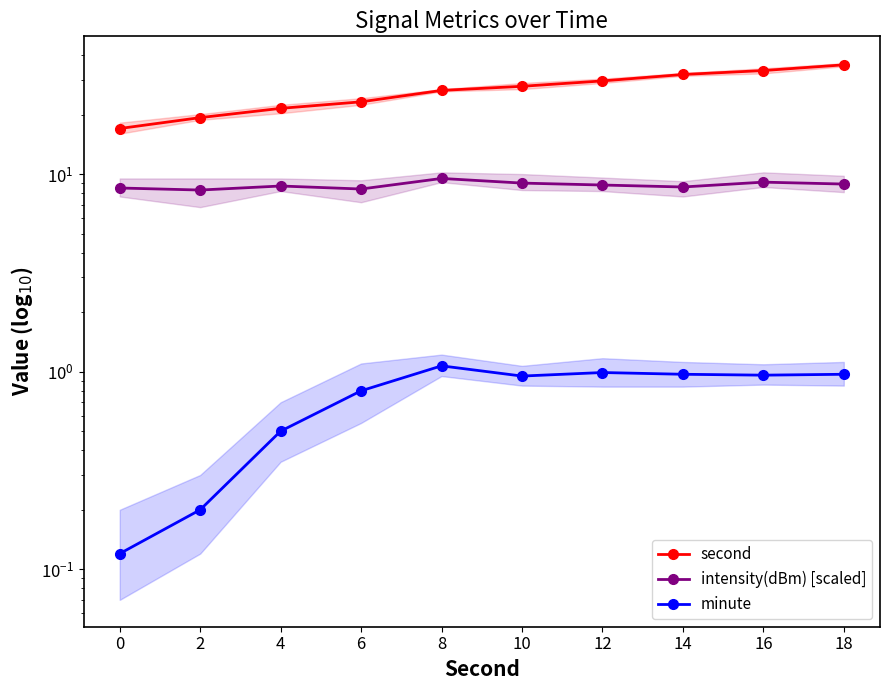

What is the minimum value shown in the chart?

0.1